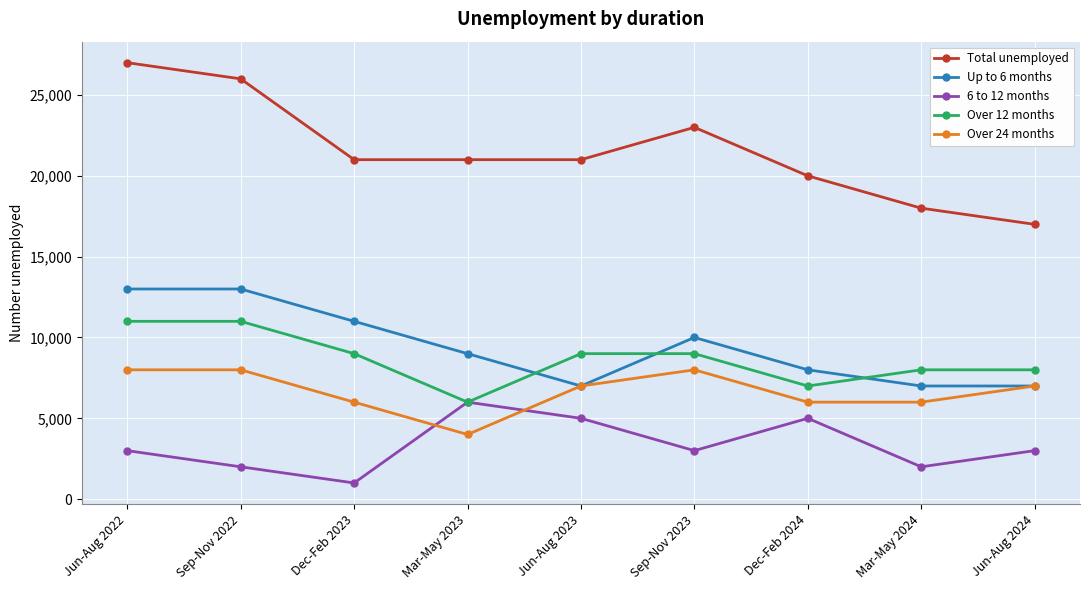

At how many categories does at least one series exceed 23286?

2